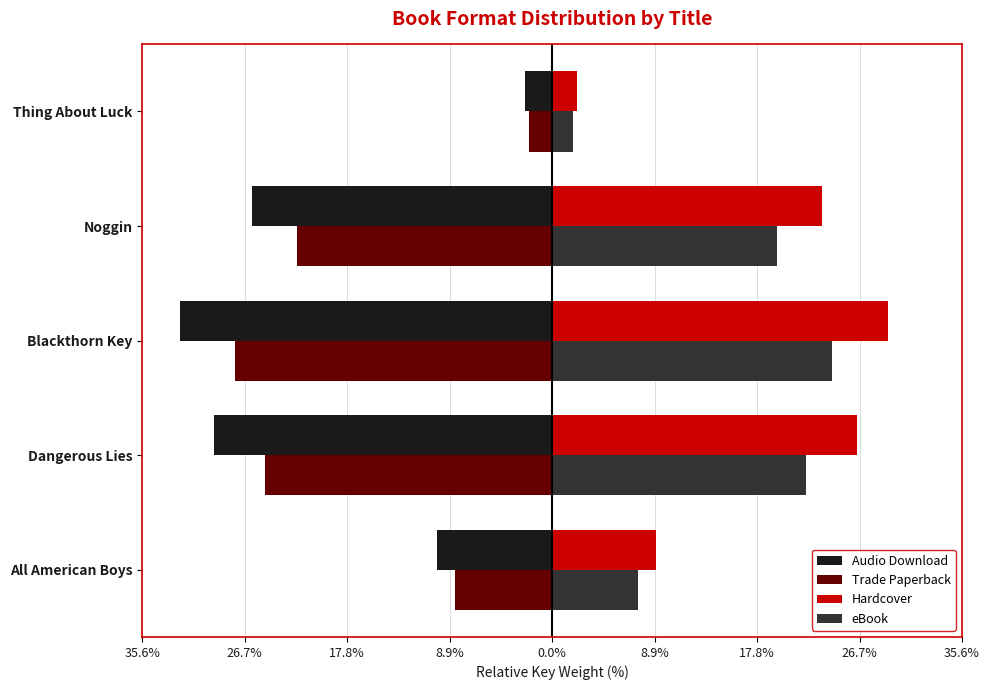

What are all the series names shown in the legend?

Audio Download, Trade Paperback, Hardcover, eBook